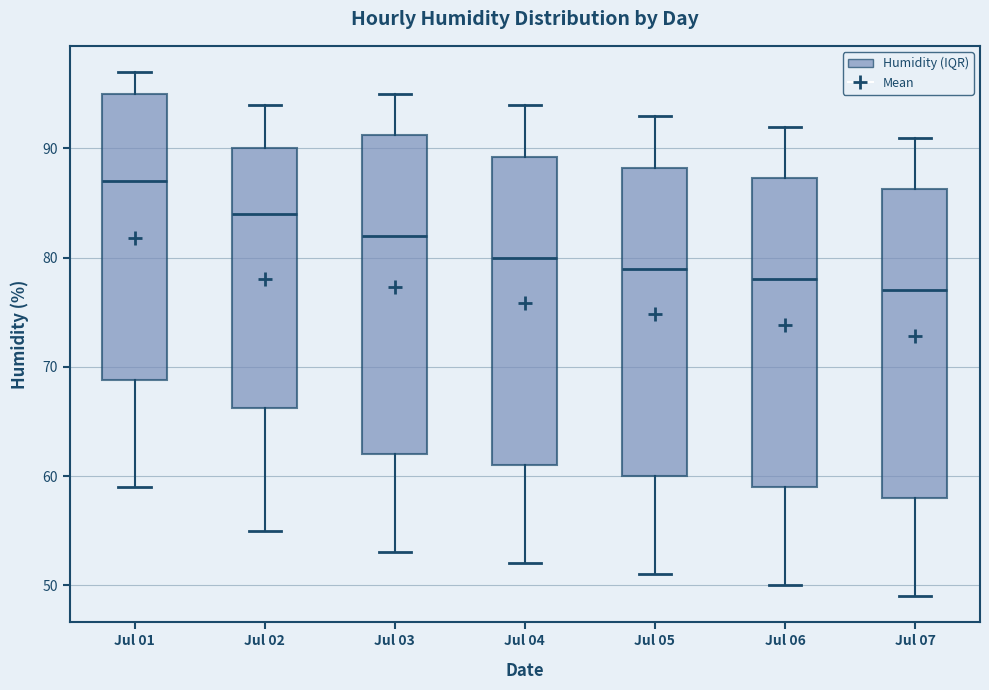

Reading left to right, read every box against the y-axis: the position of its median line, the range the box covers, and the ends of its whiskers. The values are not printed on the chart, so give them approximately, as read against the axis.

Jul 01: median 87, box 69 to 95, whiskers 59 to 97
Jul 02: median 84, box 66 to 90, whiskers 55 to 94
Jul 03: median 82, box 62 to 91, whiskers 53 to 95
Jul 04: median 80, box 61 to 89, whiskers 52 to 94
Jul 05: median 79, box 60 to 88, whiskers 51 to 93
Jul 06: median 78, box 59 to 87, whiskers 50 to 92
Jul 07: median 77, box 58 to 86, whiskers 49 to 91